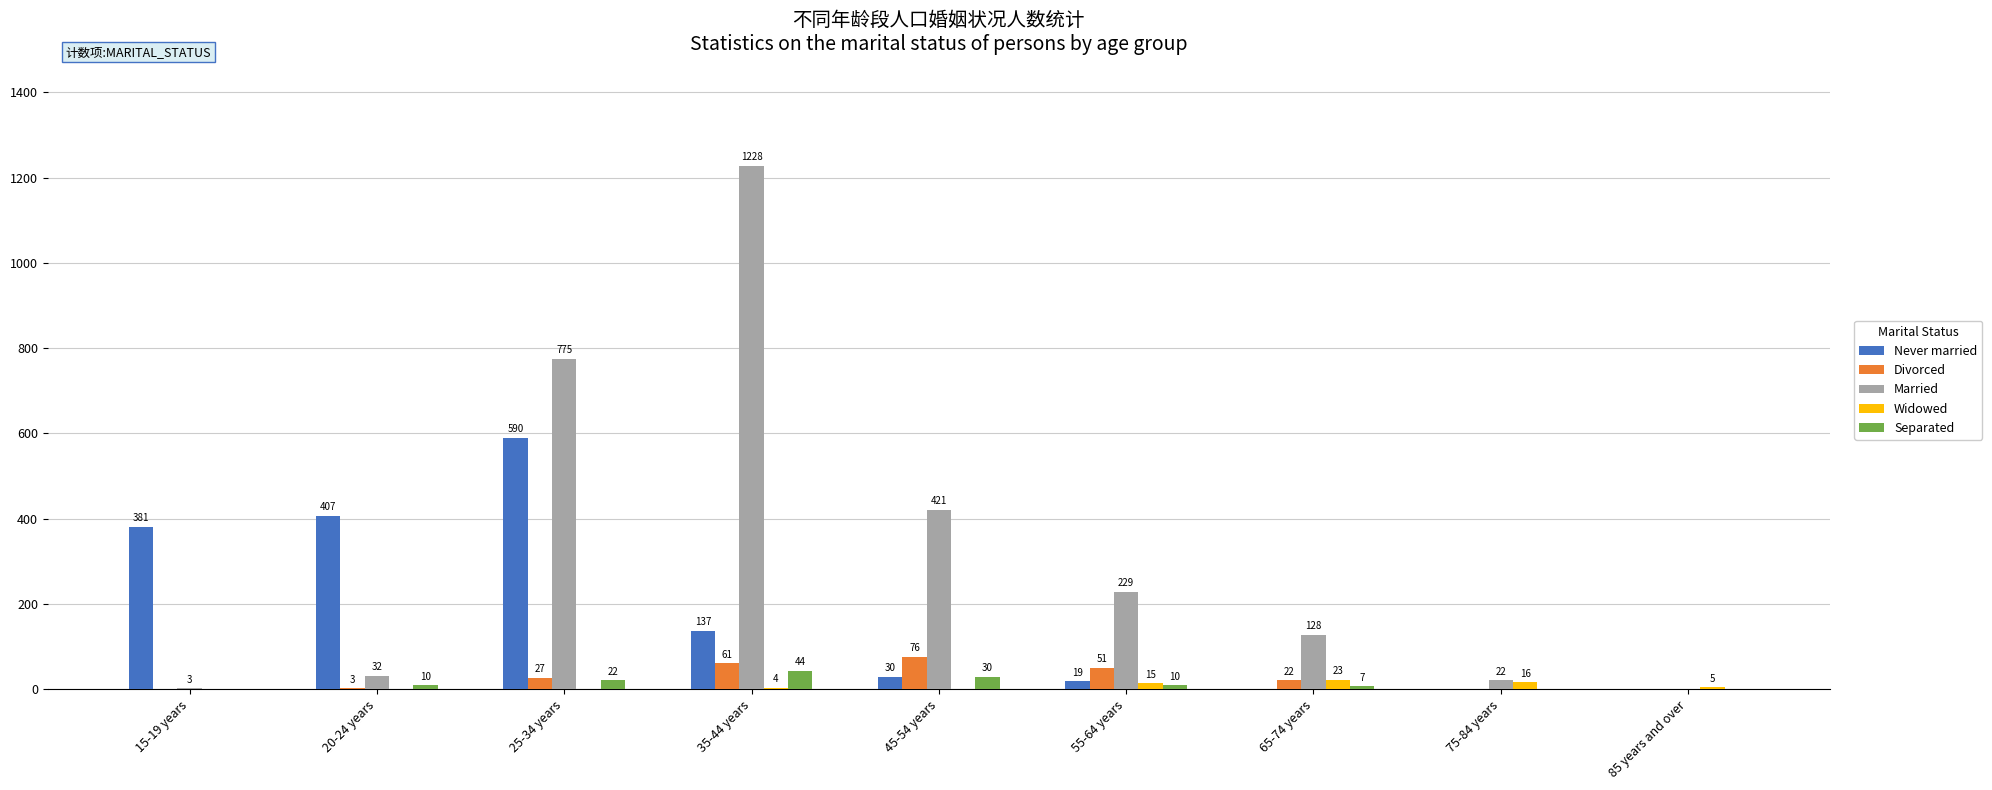

Reading left to right, list all the values displayed in this chart.

Never married: 15-19 years=381	20-24 years=407	25-34 years=590	35-44 years=137	45-54 years=30	55-64 years=19	65-74 years=0	75-84 years=0	85 years and over=0
Divorced: 15-19 years=0	20-24 years=3	25-34 years=27	35-44 years=61	45-54 years=76	55-64 years=51	65-74 years=22	75-84 years=0	85 years and over=0
Married: 15-19 years=3	20-24 years=32	25-34 years=775	35-44 years=1228	45-54 years=421	55-64 years=229	65-74 years=128	75-84 years=22	85 years and over=0
Widowed: 15-19 years=0	20-24 years=0	25-34 years=0	35-44 years=4	45-54 years=0	55-64 years=15	65-74 years=23	75-84 years=16	85 years and over=5
Separated: 15-19 years=0	20-24 years=10	25-34 years=22	35-44 years=44	45-54 years=30	55-64 years=10	65-74 years=7	75-84 years=0	85 years and over=0